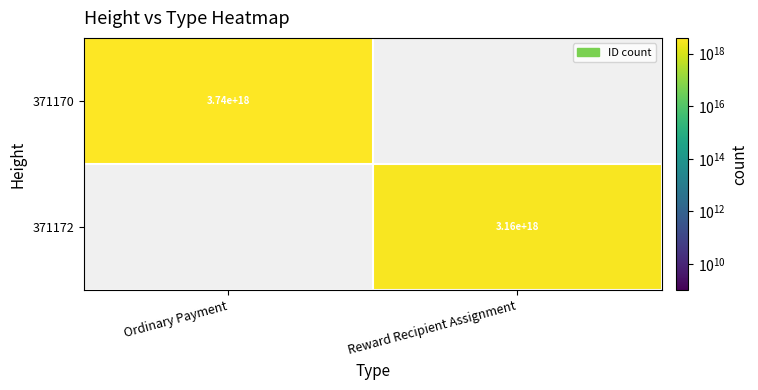

Is it true that 371170 equals 1874763053507917056 at Ordinary Payment?

False